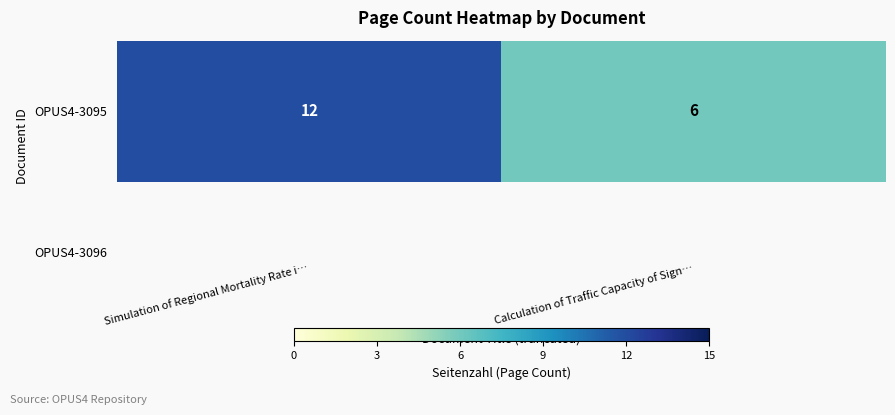

Is it true that the value at Simulation of Regional Mortality Rate i… is 18?

False